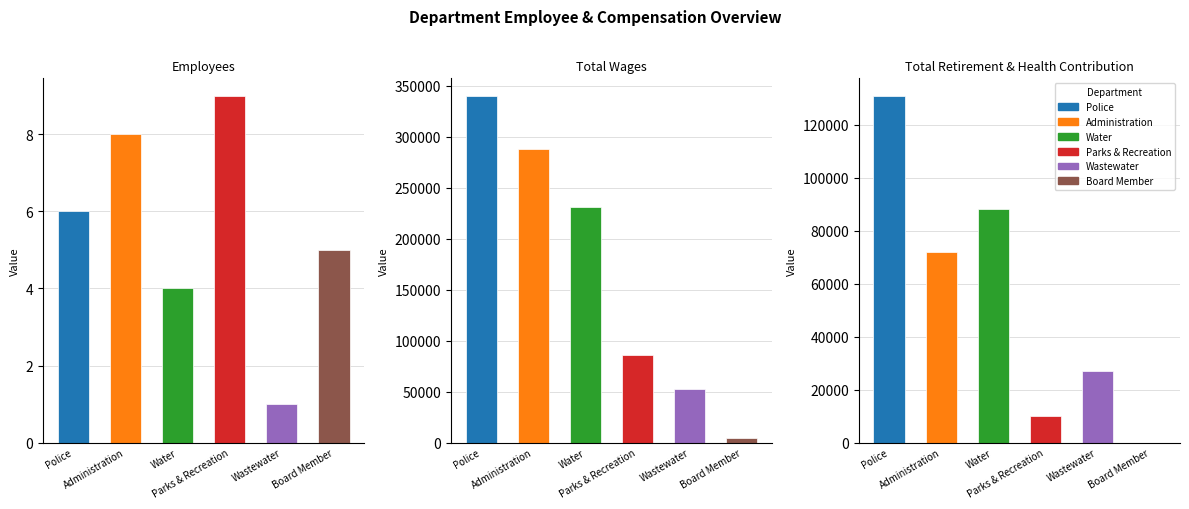

Which has a higher value, Wastewater or Police?

Police